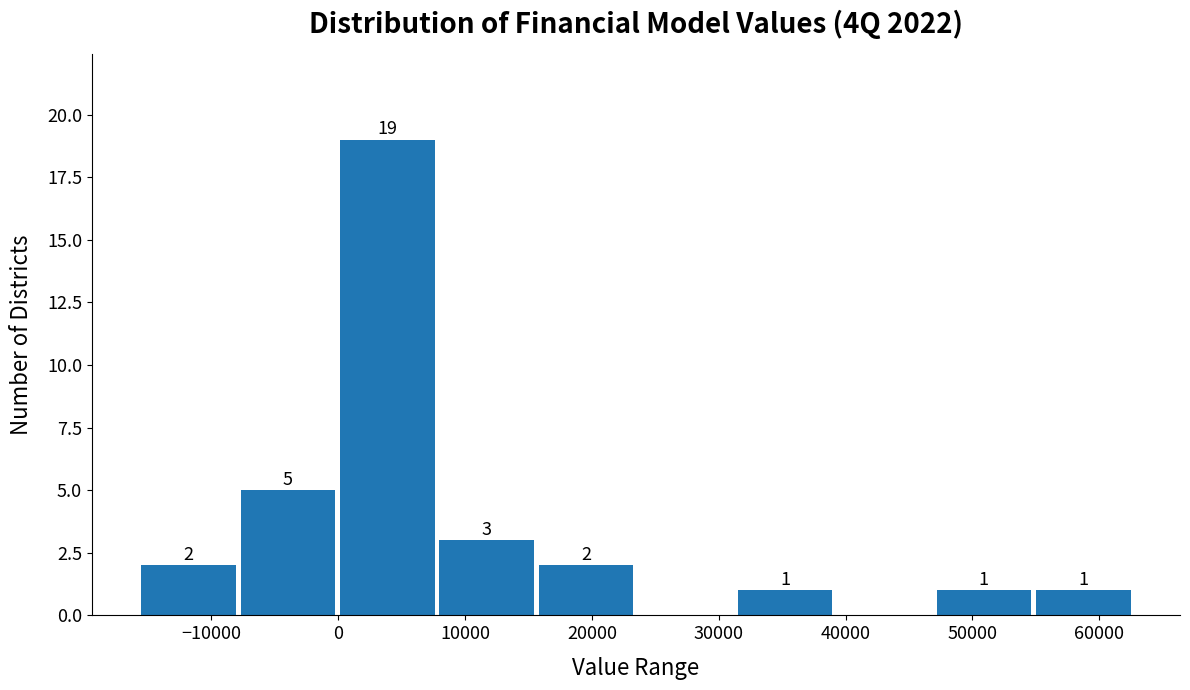

Which range on the x-axis has the tallest bar?

0 to 8000